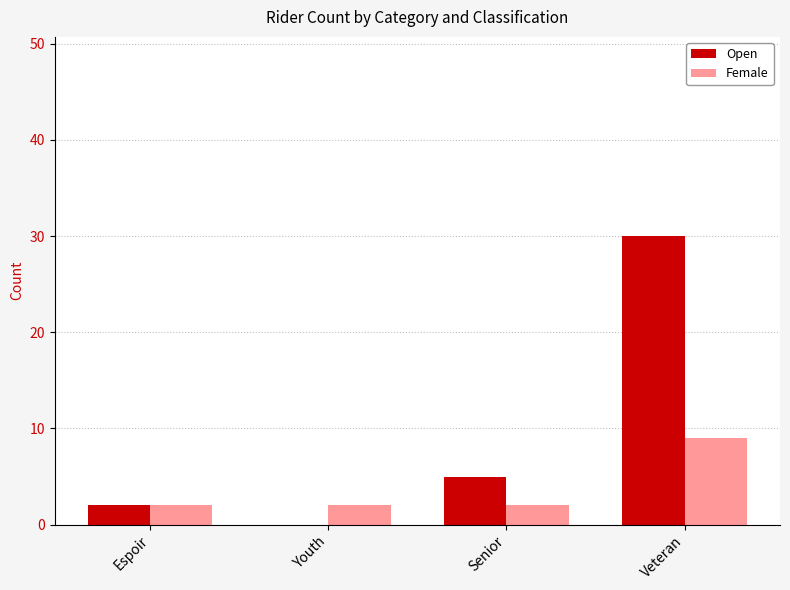

How many data points does each series have?

4